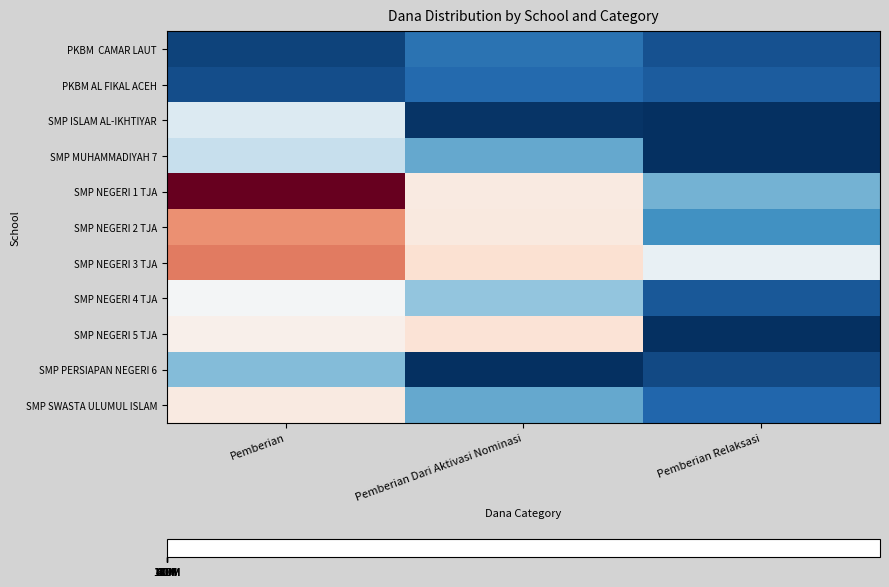

Which series has the largest range (max minus min)?

SMP NEGERI 1 TJA